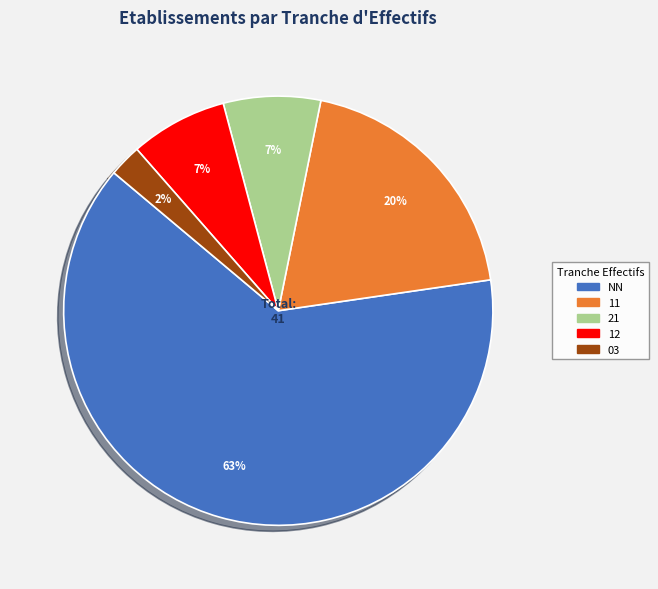

How many slices are in this pie chart?

5